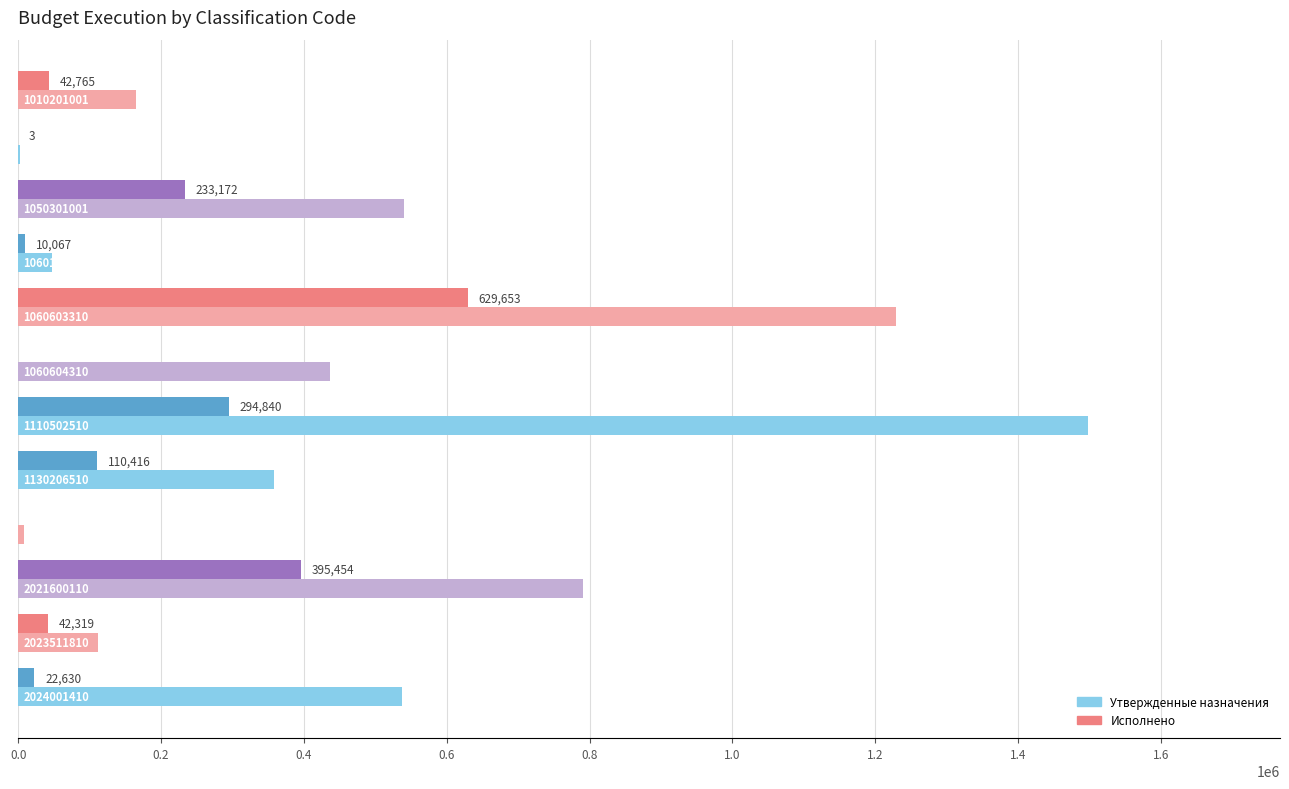

What are all the series names shown in the legend?

Утвержденные назначения, Исполнено